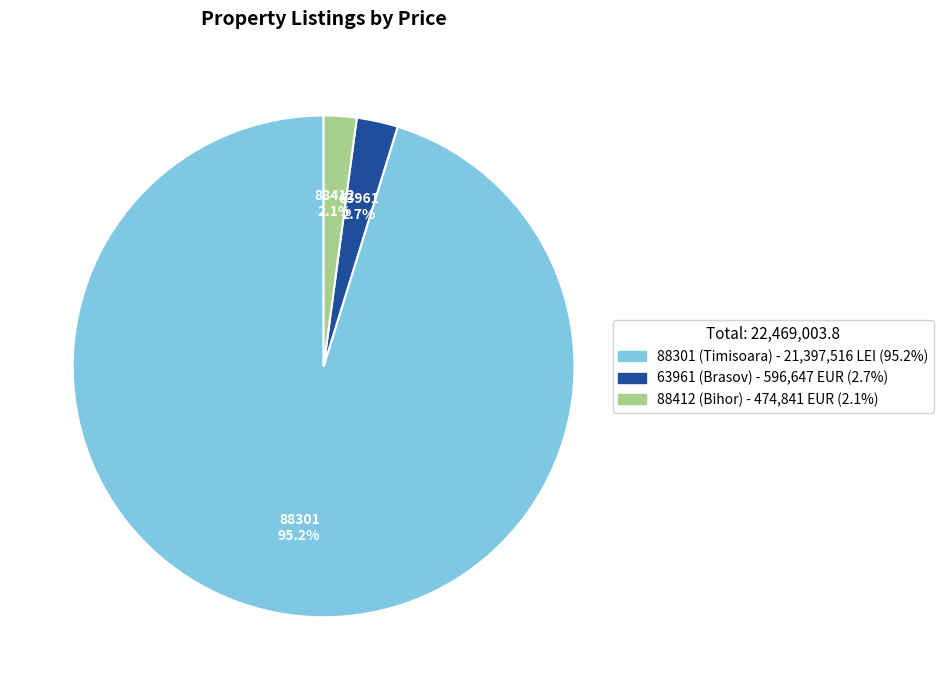

Is 88301 the majority of the pie?

Yes